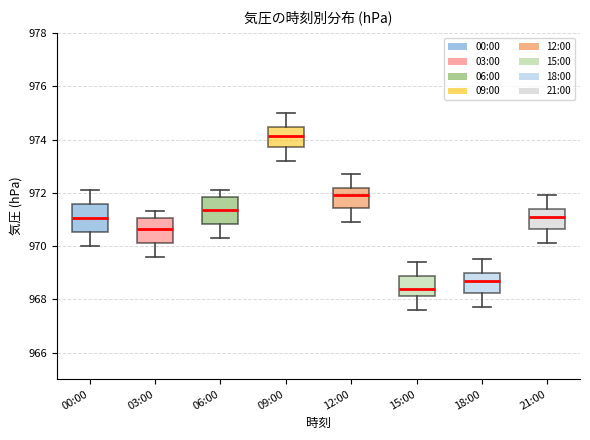

Which box's median line is the highest?

09:00